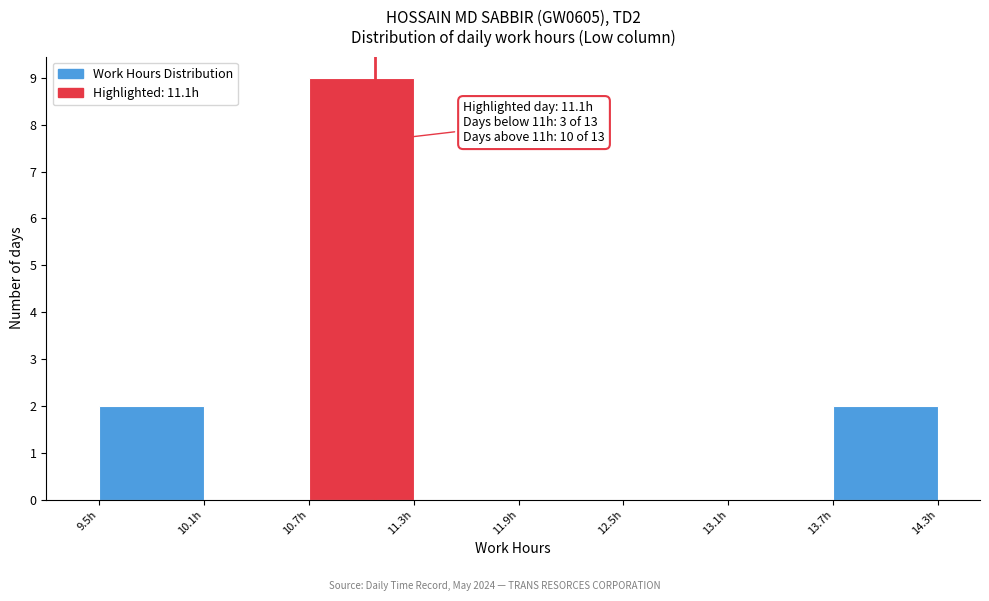

Which range on the x-axis has the tallest bar?

10.7 to 11.3